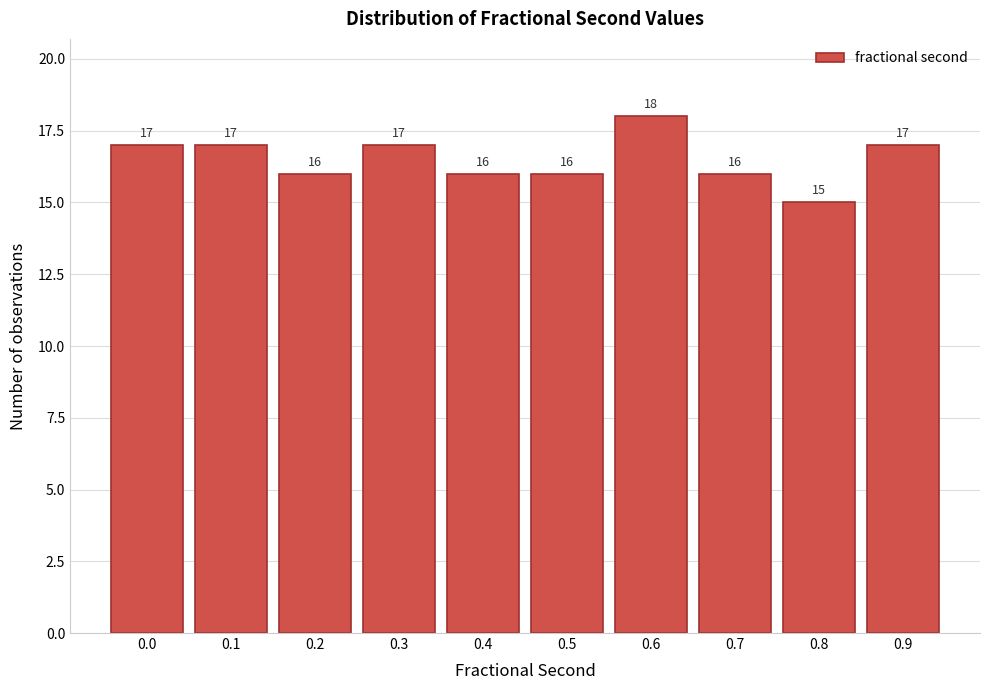

Reading right to left, extract all data points from this chart.

0.9=17	0.8=15	0.7=16	0.6=18	0.5=16	0.4=16	0.3=17	0.2=16	0.1=17	0.0=17